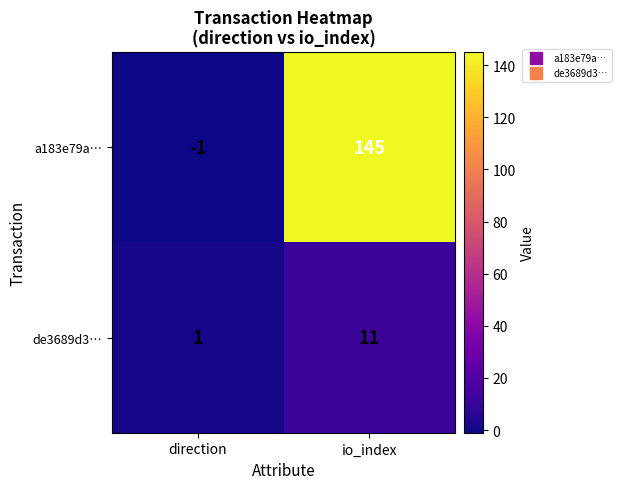

How many data points does each series have?

2